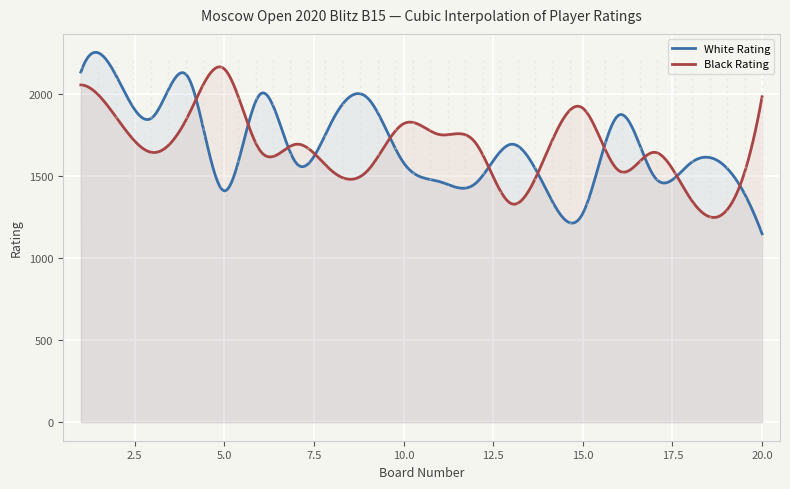

Which series has the largest range (max minus min)?

White Rating